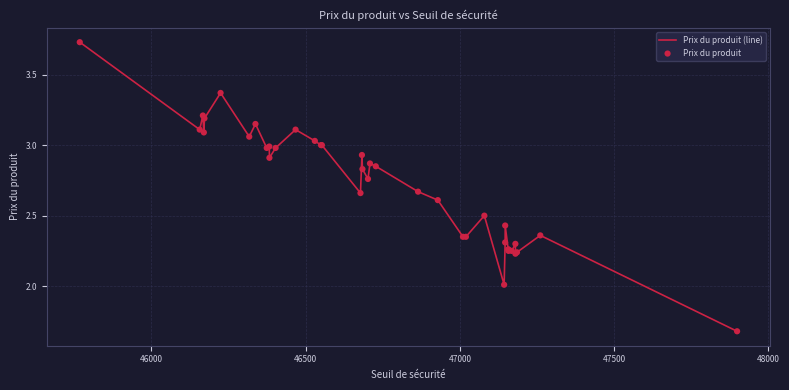

What is the minimum value shown in the chart?

1.7